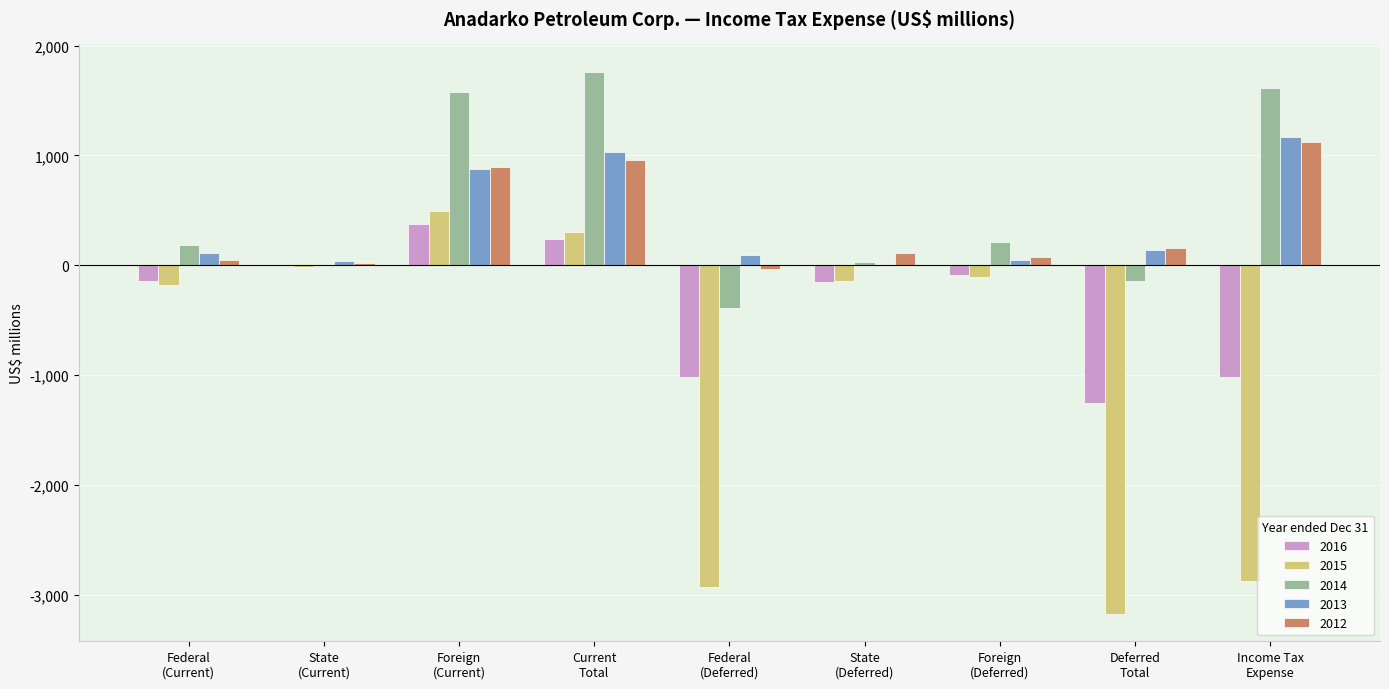

What is the highest value of the 2013 series?

1165